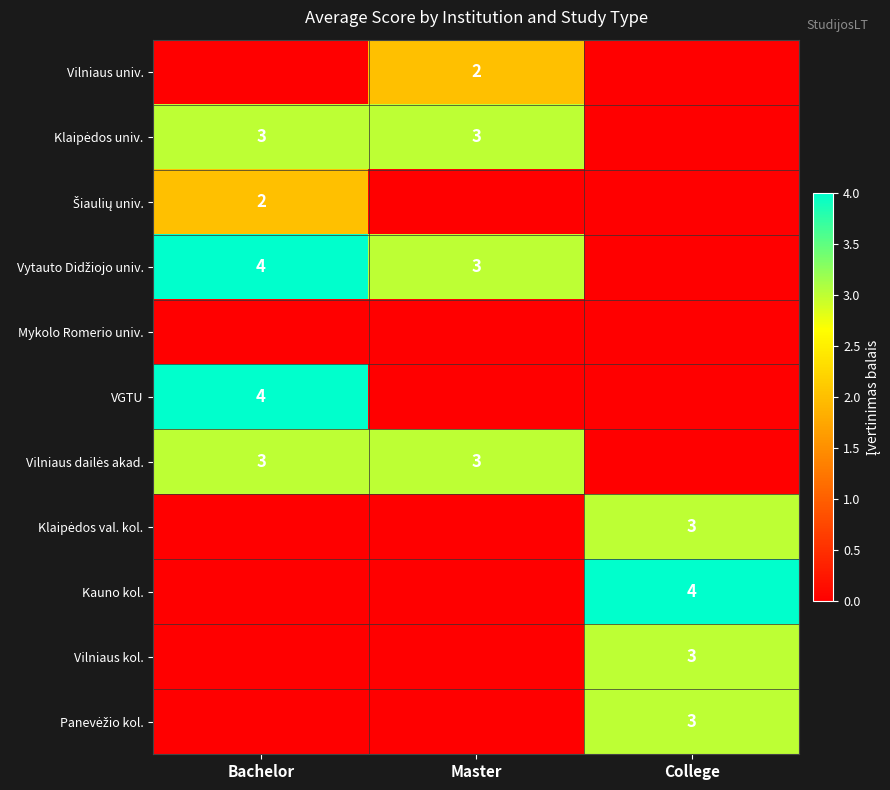

At which label is Vilniaus kol. closest to 1?

Bachelor